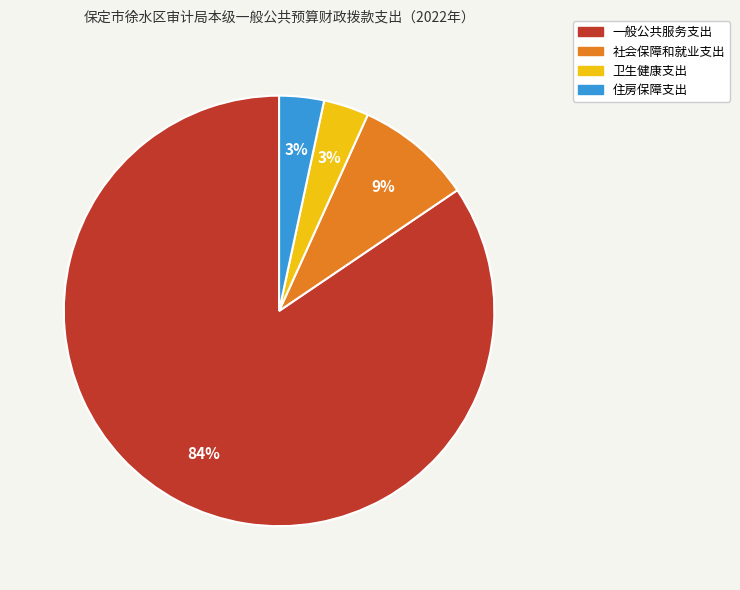

To the nearest percent, what is the average slice percentage?

25%